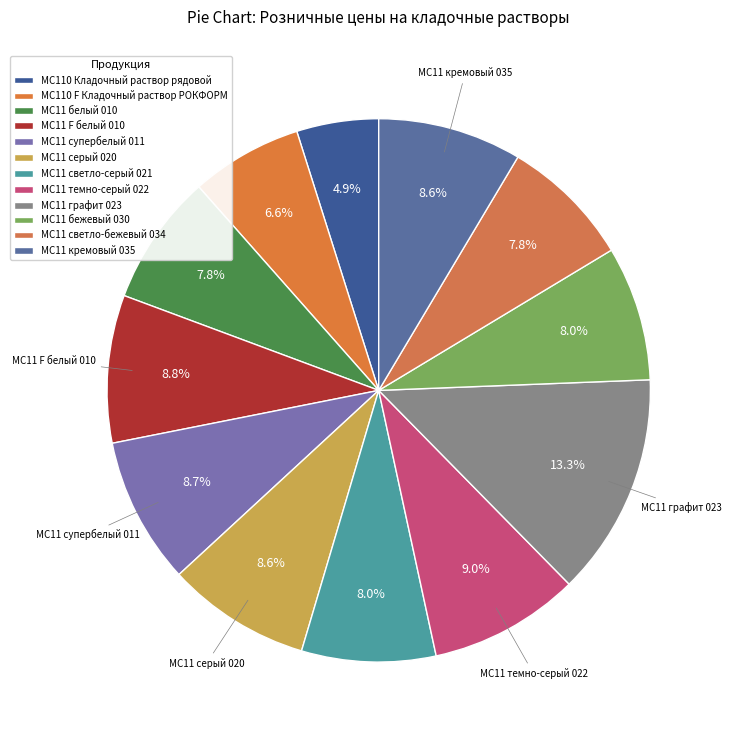

Count the number of slices in the pie.

12